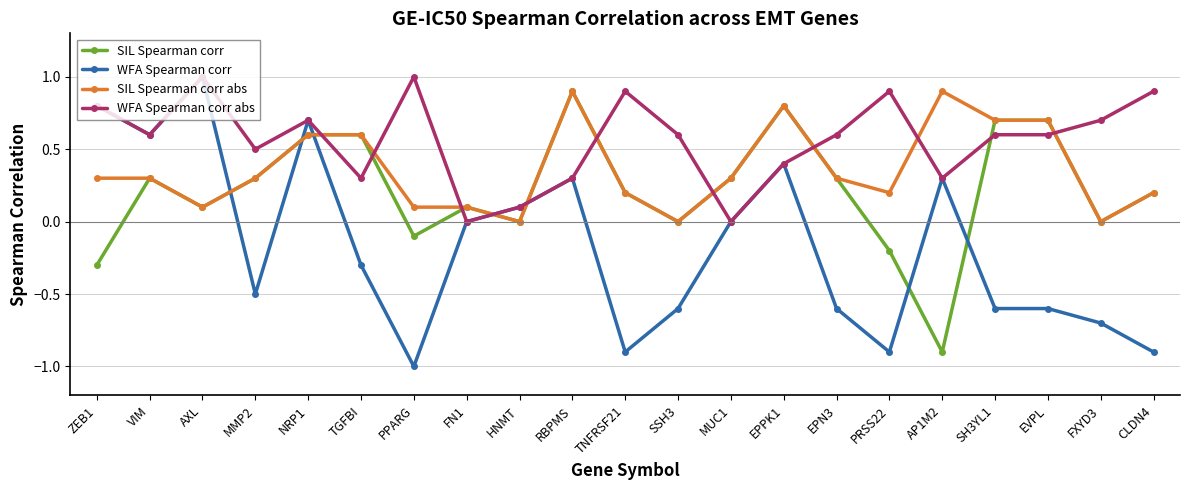

True or false: WFA Spearman corr has a value of -0.8 at SSH3.

False